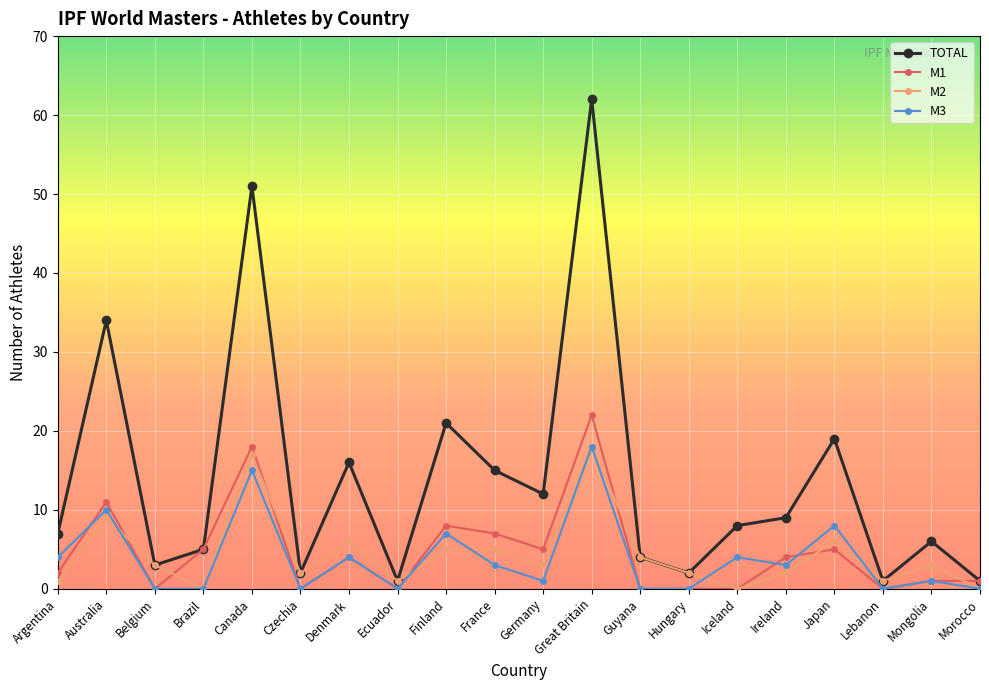

What is the difference between the maximum and minimum values in the M3 series?

18